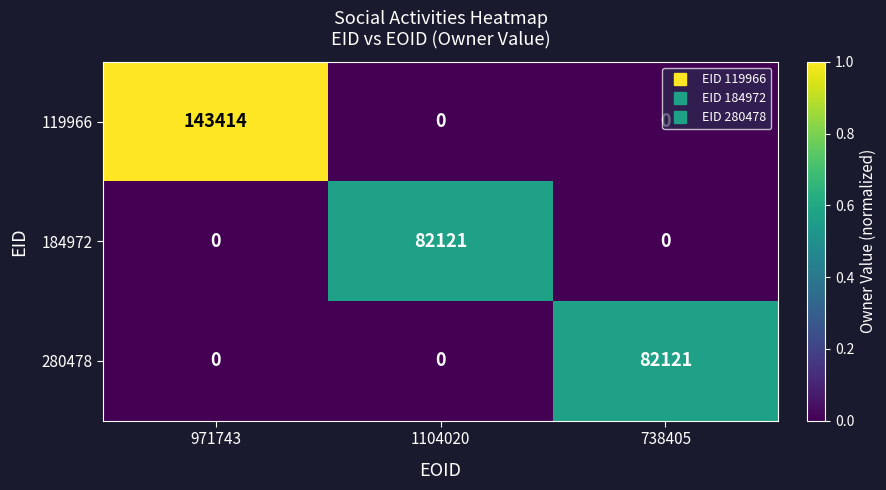

Is it true that 280478 equals 0 at 1104020?

True